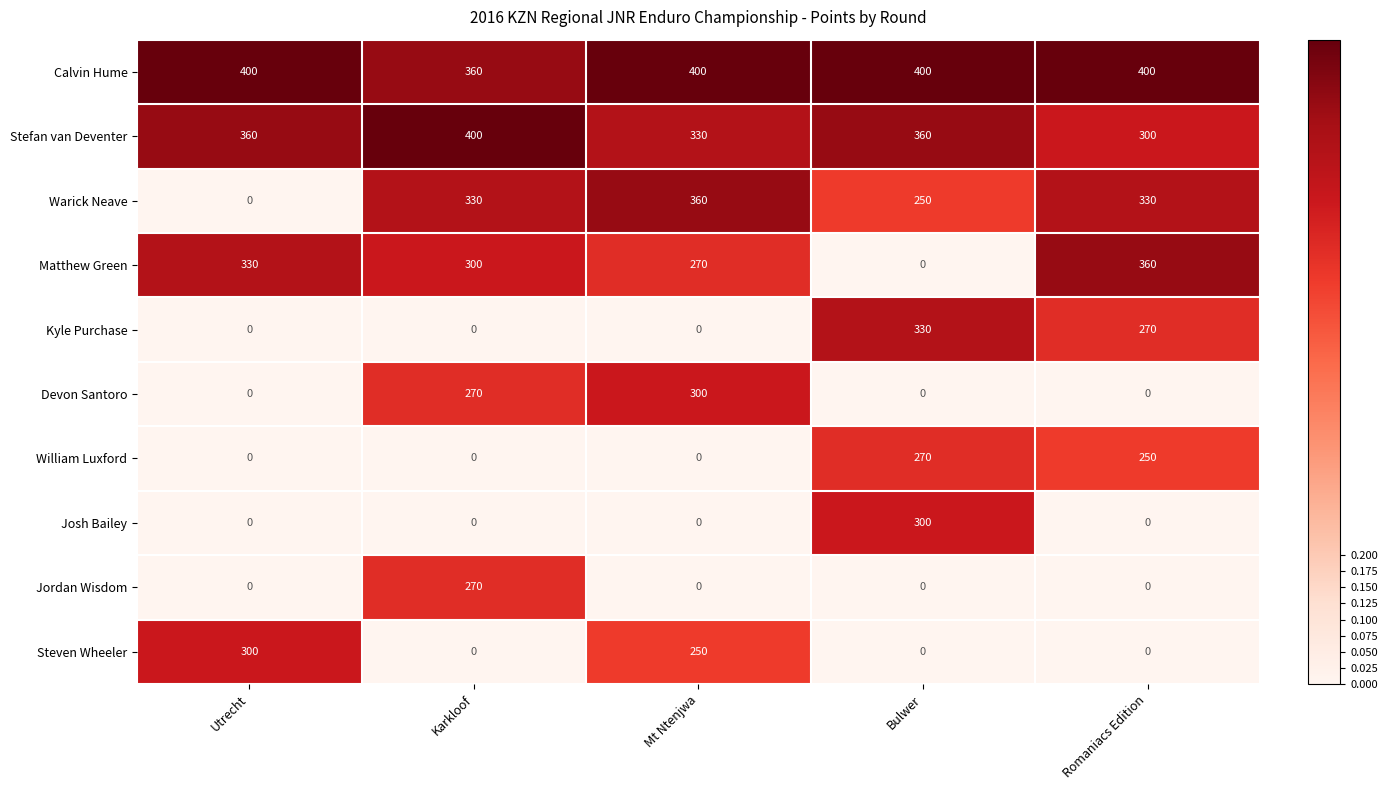

What is the average value of the Kyle Purchase series?

120